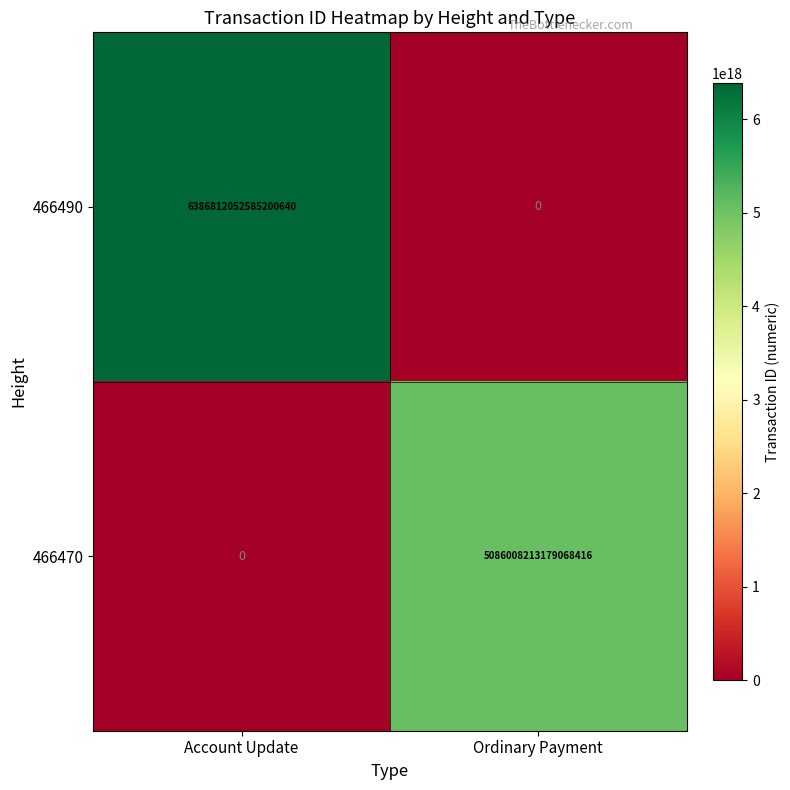

Which category has the lowest value in the 466490 series?

Ordinary Payment